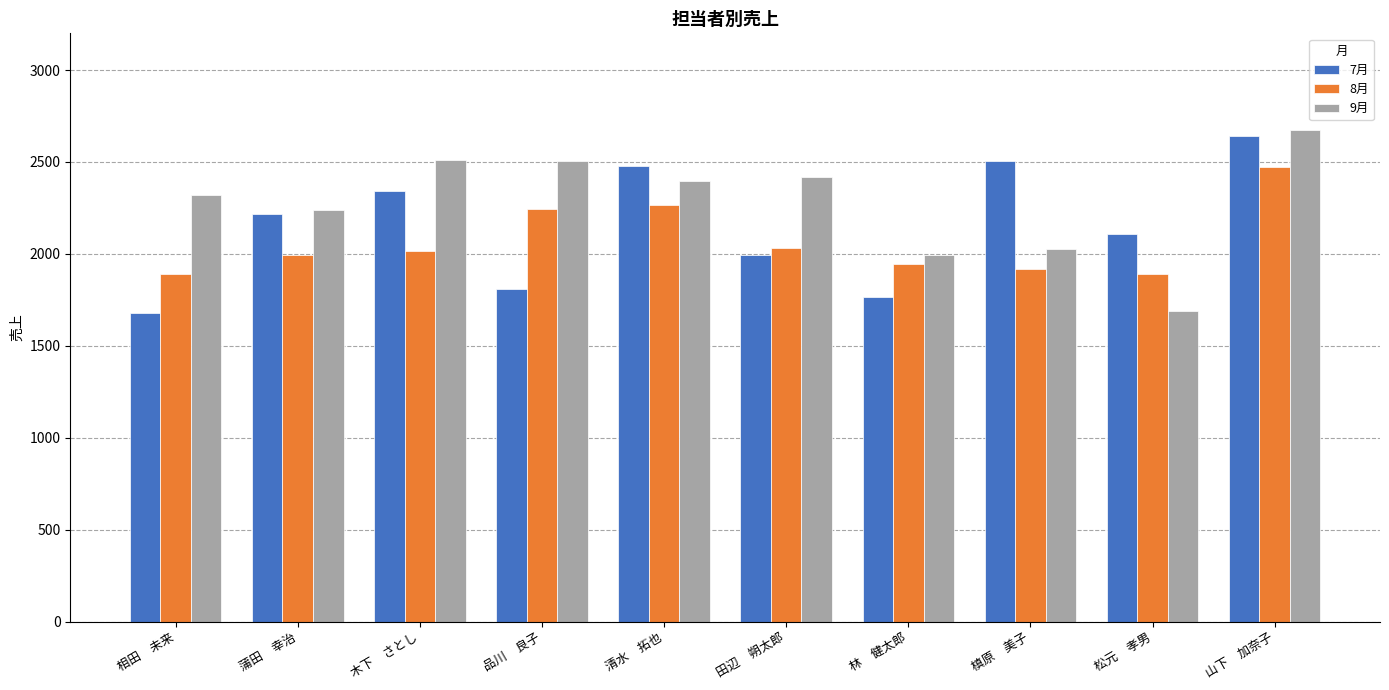

List the series in order of their peak value, highest first.

9月, 7月, 8月